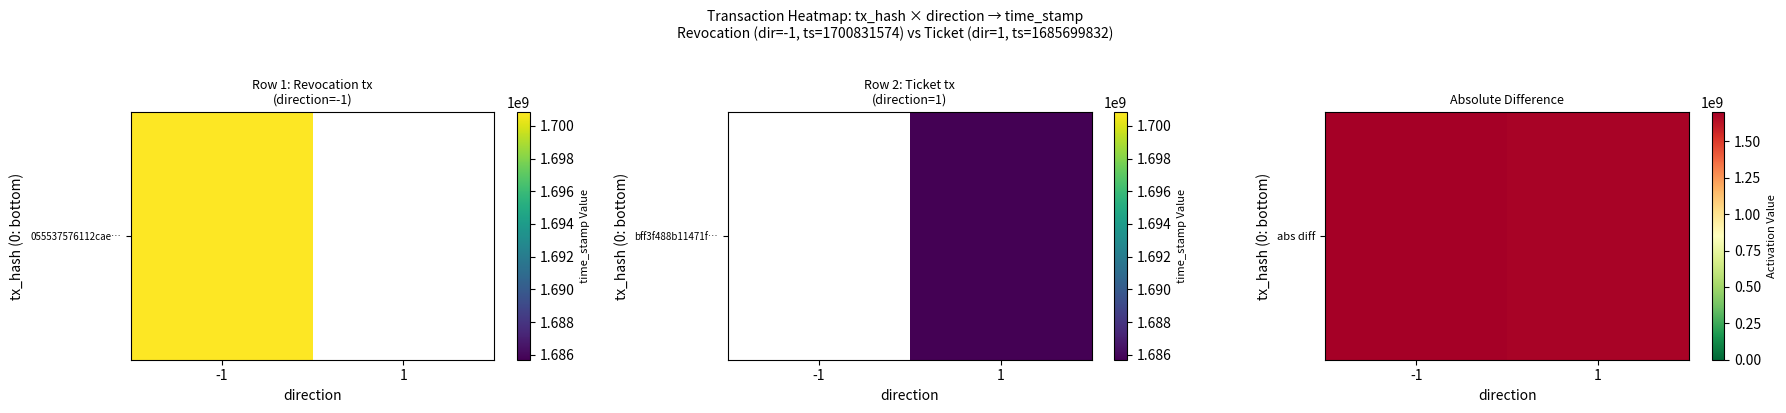

Rank the categories by value from highest to lowest.

-1, 1